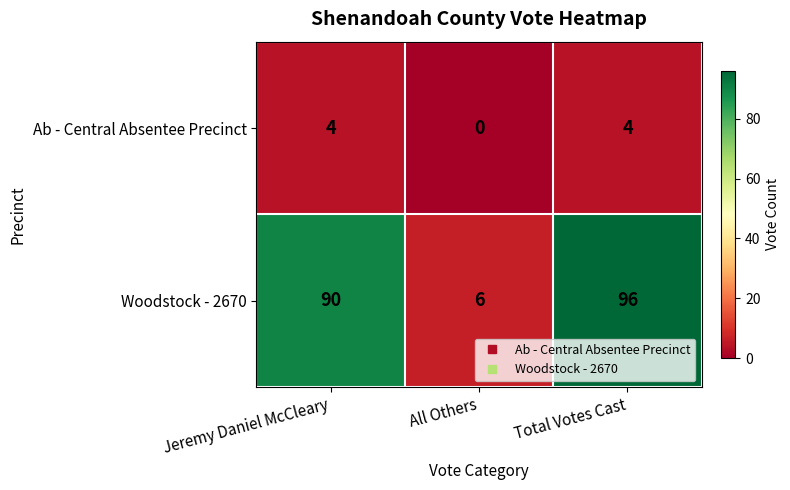

How many series are shown in this chart?

2